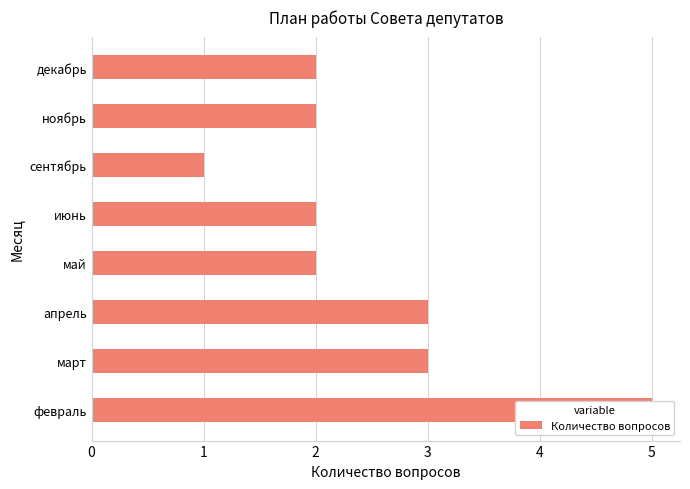

Rank the categories by value from highest to lowest.

февраль, март, апрель, май, июнь, ноябрь, декабрь, сентябрь